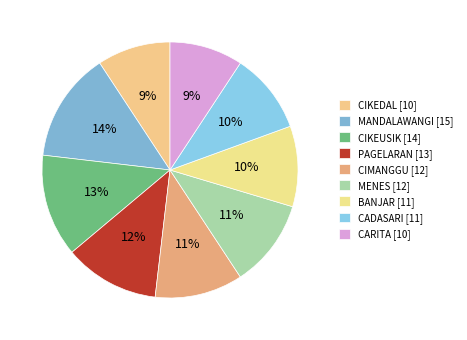

What portion of the pie excludes CIKEDAL?

90.7%